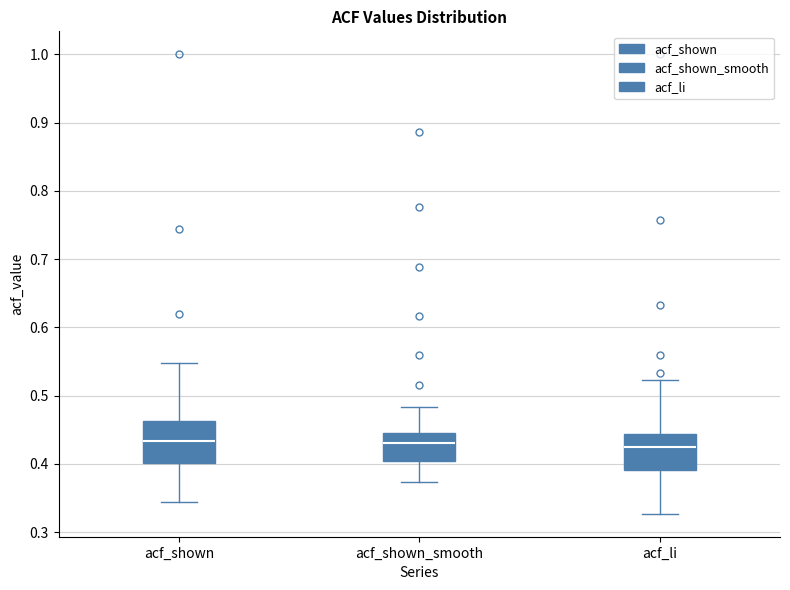

Reading left to right, transcribe this box plot: for each box, give where its median line is, the range the box spans, and where its two whiskers end, as read against the y-axis. The values are not printed on the chart, so give them approximately, as read against the axis.

acf_shown: median 0.43, box 0.40 to 0.46, whiskers 0.34 to 0.55
acf_shown_smooth: median 0.43, box 0.41 to 0.45, whiskers 0.37 to 0.48
acf_li: median 0.42, box 0.39 to 0.44, whiskers 0.33 to 0.52